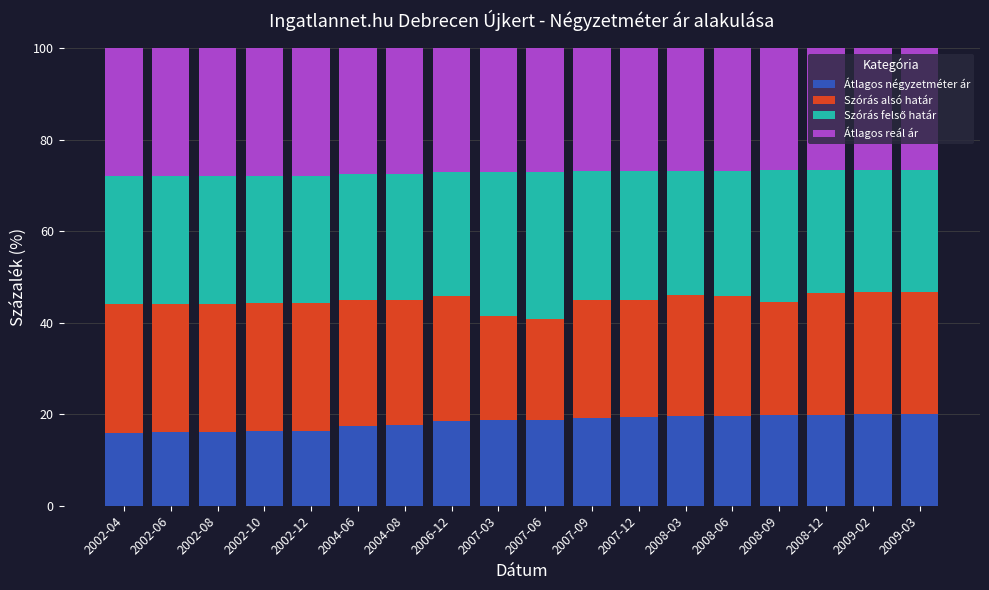

The value of Átlagos négyzetméter ár at 2004-08 is 17.6. True or false?

True